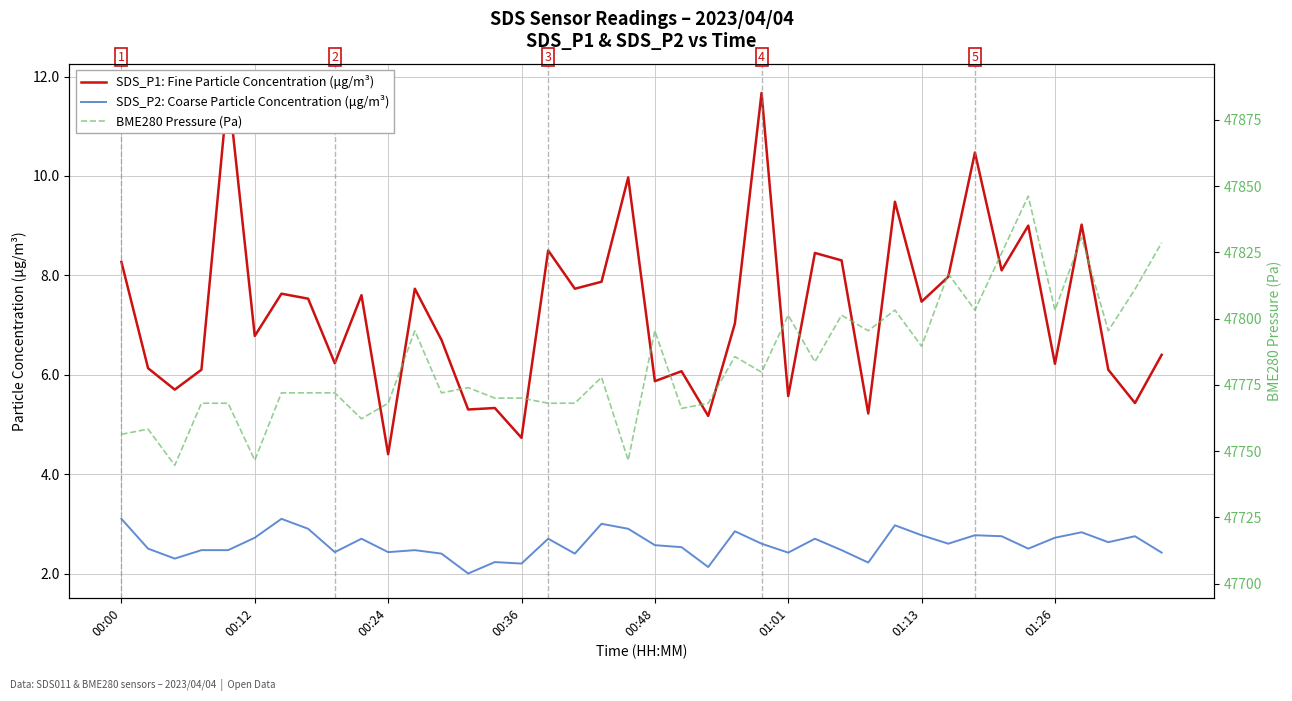

Rank the series at 39 from lowest to highest value.

SDS_P2: Coarse Particle Concentration (μg/m³), SDS_P1: Fine Particle Concentration (μg/m³), BME280 Pressure (Pa)